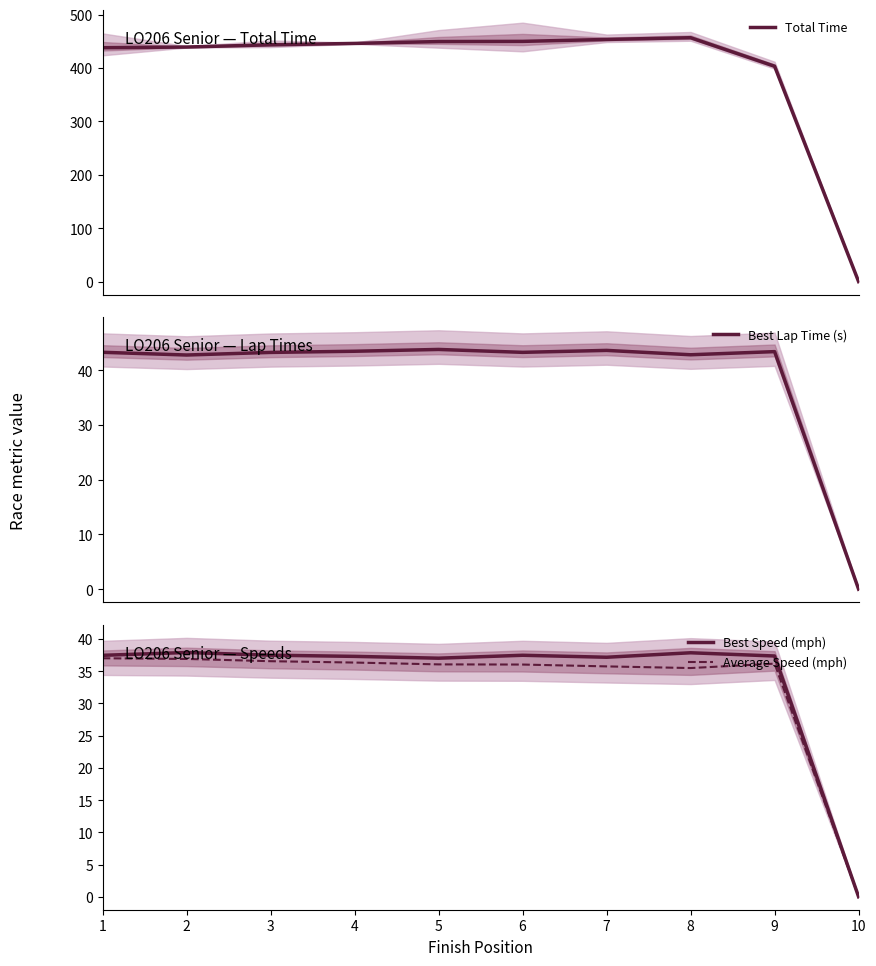

The value of Total Time at 9 is 619.7. True or false?

False